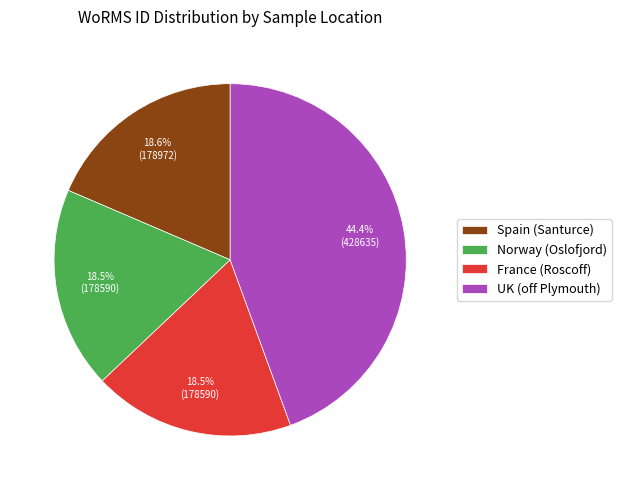

To the nearest percent, what is the combined percentage of Spain (Santurce) and France (Roscoff)?

37%